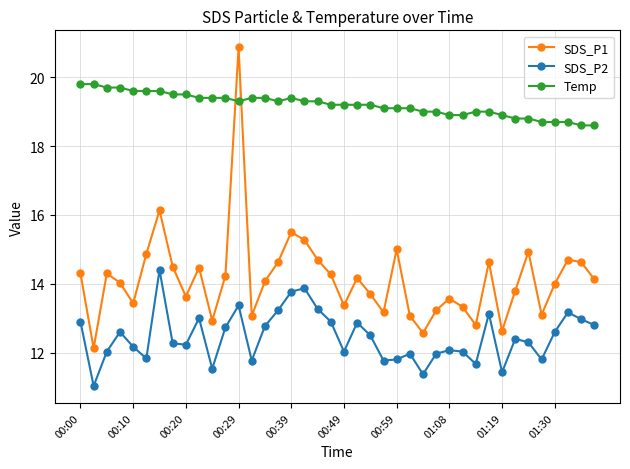

List the series in order of their overall mean, highest first.

Temp, SDS_P1, SDS_P2